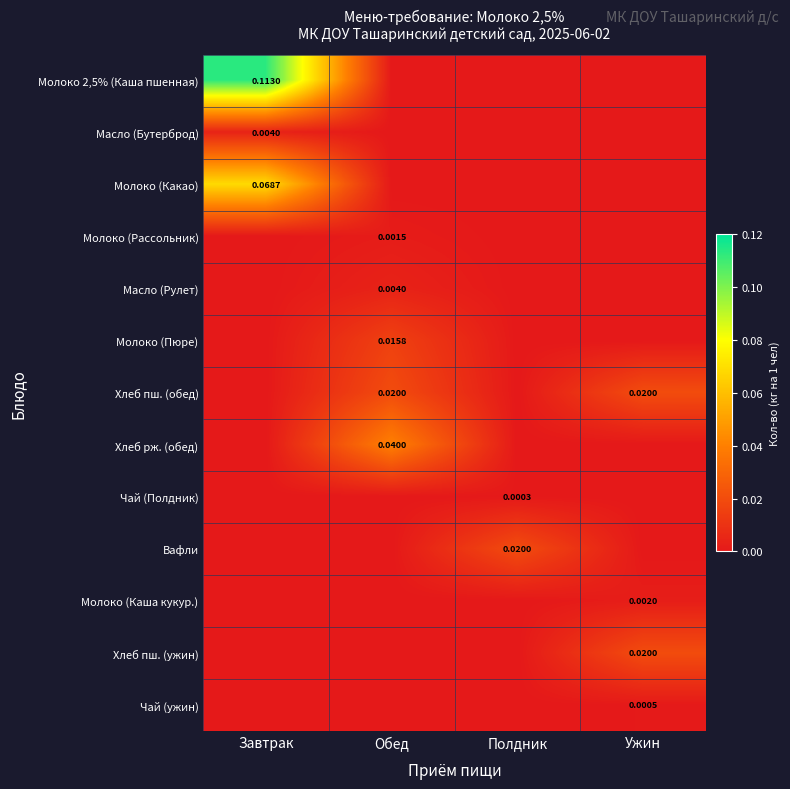

How many Хлеб рж. (обед) values are between 0 and 1?

4